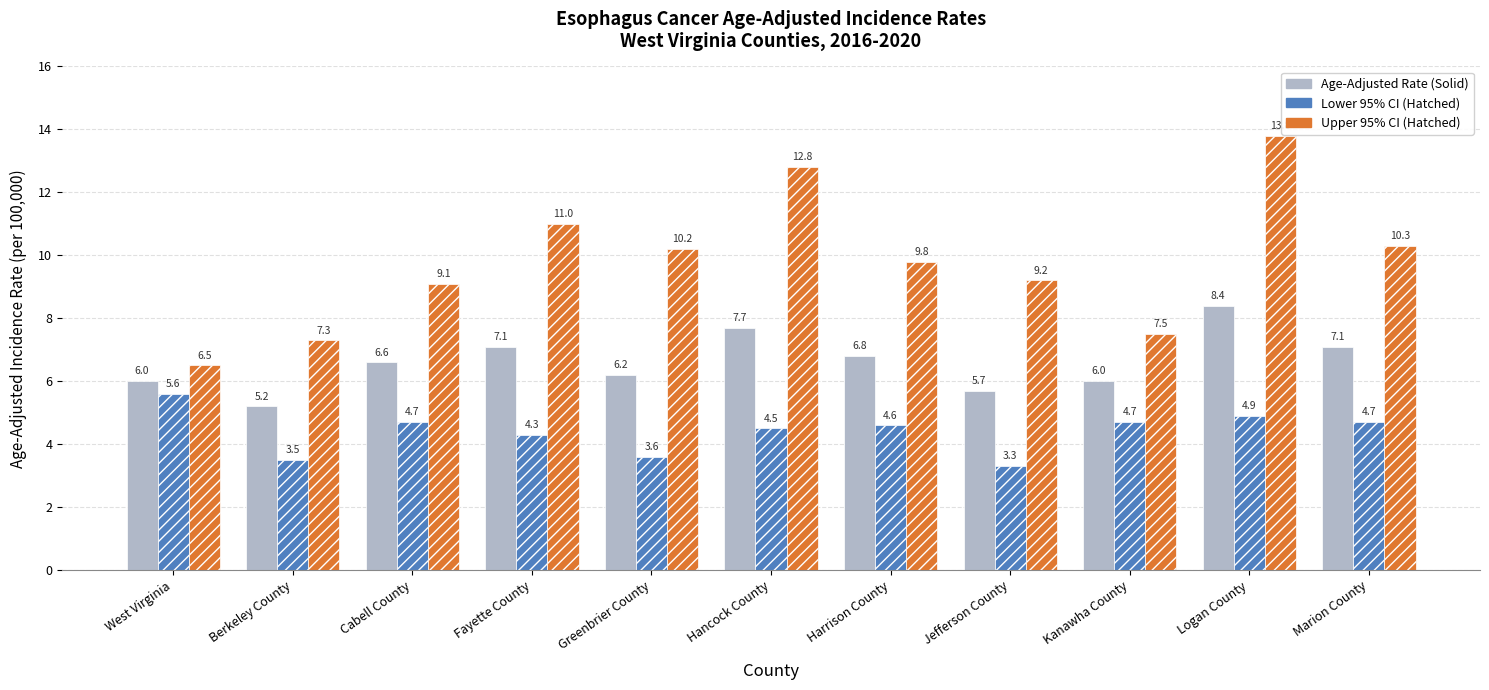

Reading right to left, extract all data points from this chart.

Age-Adjusted Rate: 7.1	8.4	6.0	5.7	6.8	7.7	6.2	7.1	6.6	5.2	6.0
Lower 95% CI: 4.7	4.9	4.7	3.3	4.6	4.5	3.6	4.3	4.7	3.5	5.6
Upper 95% CI: 10.3	13.8	7.5	9.2	9.8	12.8	10.2	11.0	9.1	7.3	6.5